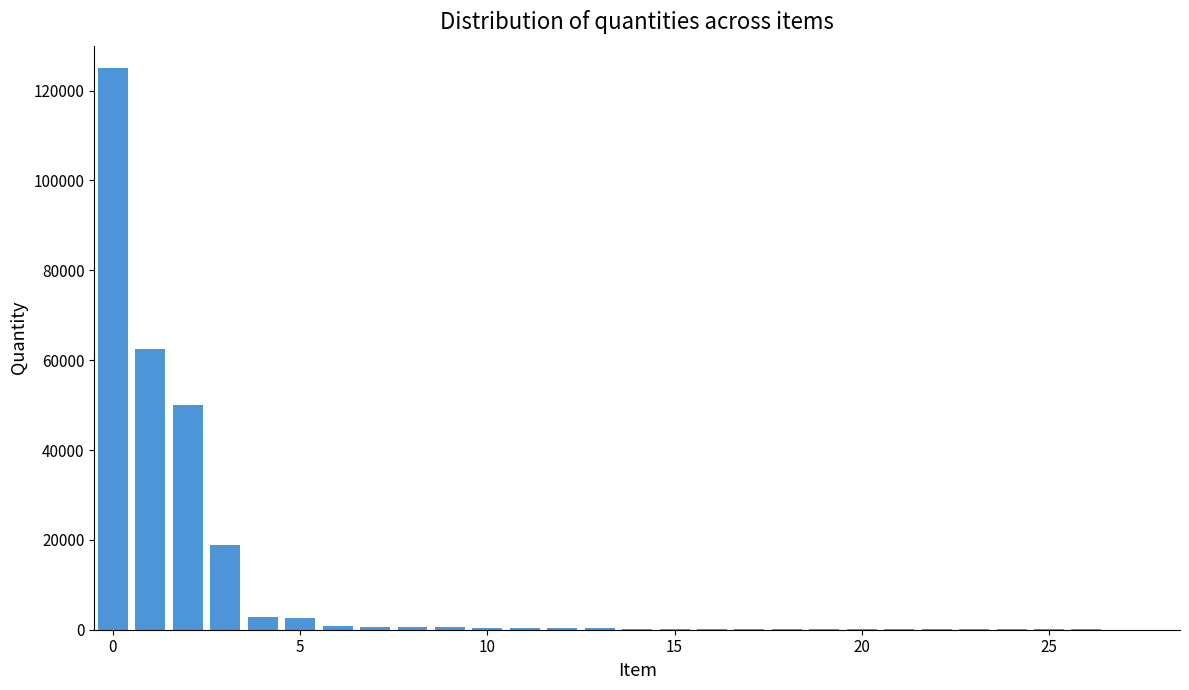

How many data points does each series have?

29